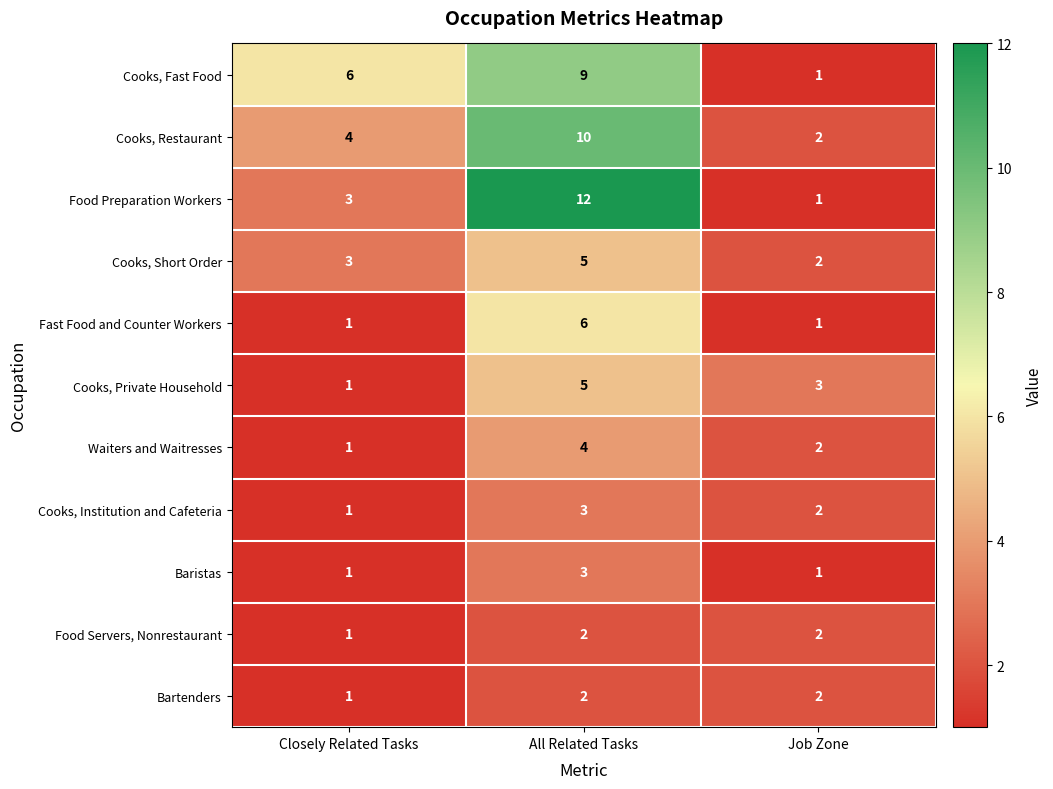

How many categories are shown in the chart?

3